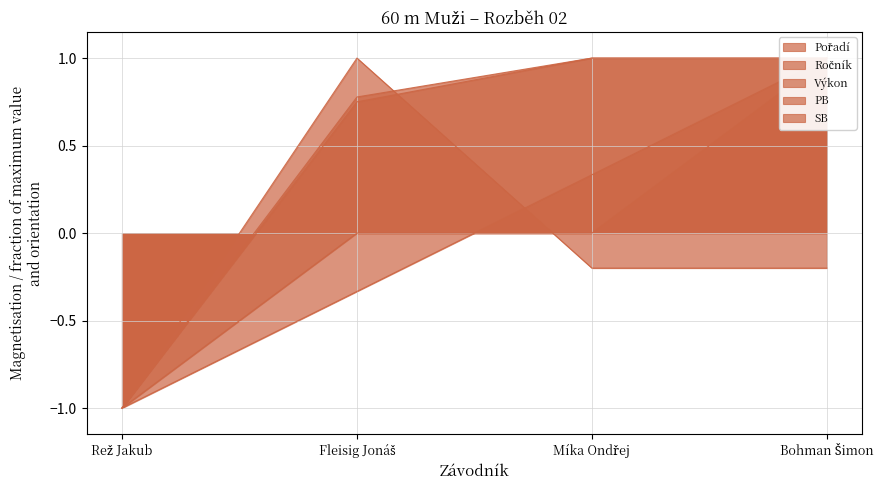

List the labels in order of SB value, largest first.

Míka Ondřej, Bohman Šimon, Fleisig Jonáš, Rež Jakub